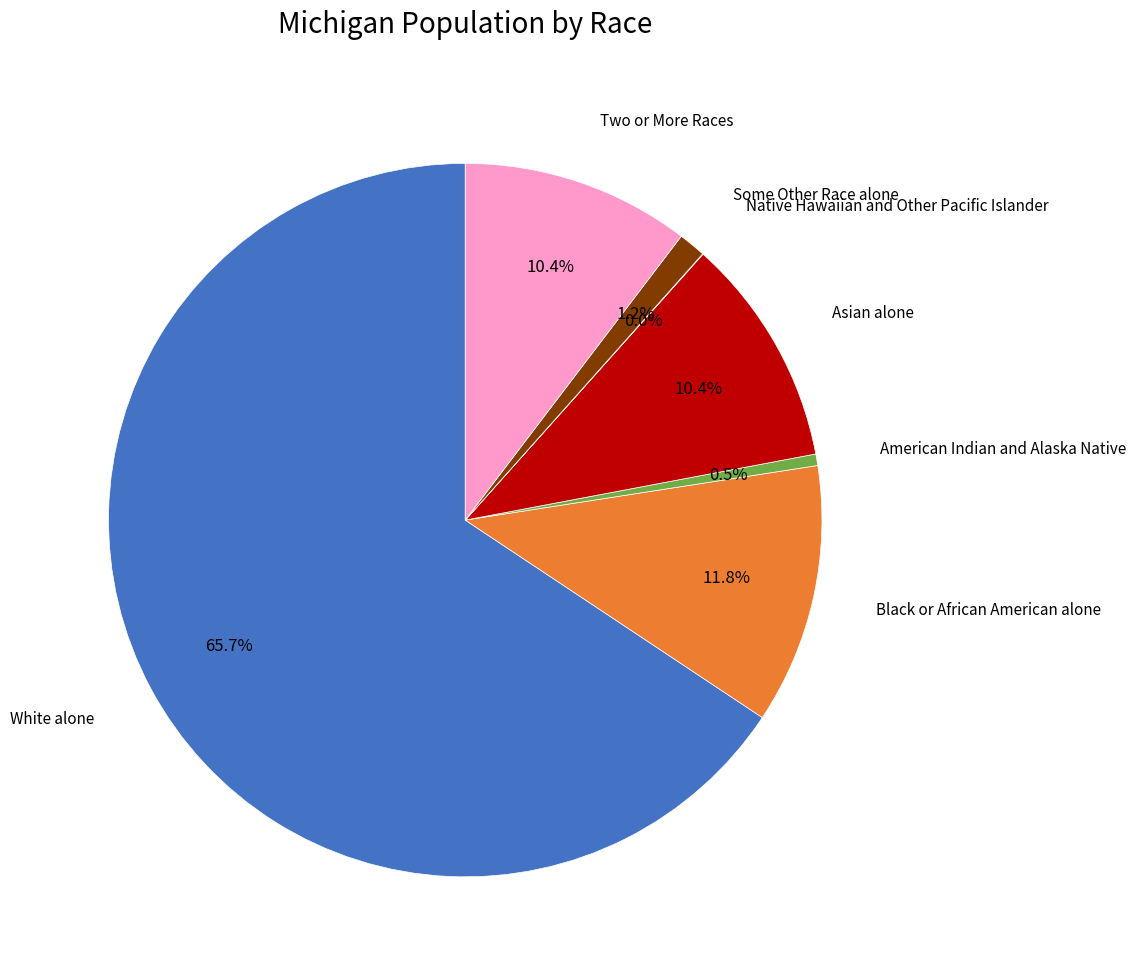

To the nearest percent, what is the difference between the White alone and American Indian and Alaska Native slice percentages?

65%